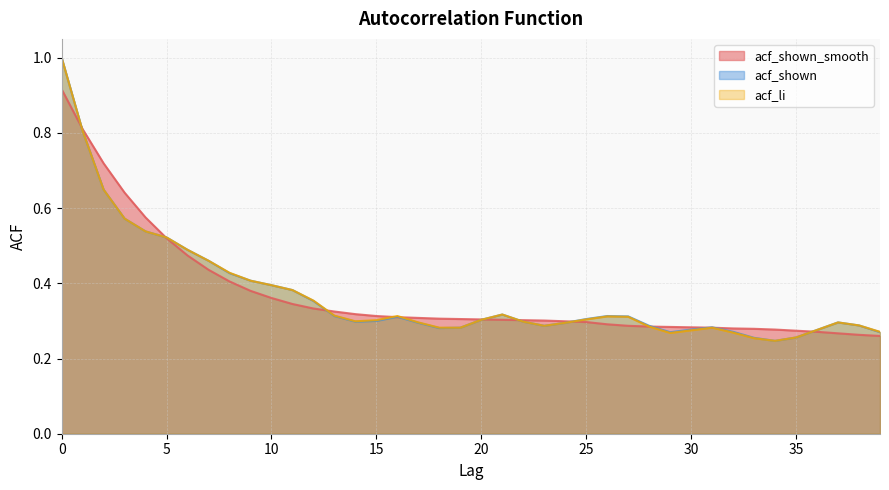

Reading left to right, transcribe all the data shown in this chart.

acf_shown_smooth: 0.9	0.8	0.7	0.6	0.6	0.5	0.5	0.4	0.4	0.4	0.4	0.3	0.3	0.3	0.3	0.3	0.3	0.3	0.3	0.3	0.3	0.3	0.3	0.3	0.3	0.3	0.3	0.3	0.3	0.3	0.3	0.3	0.3	0.3	0.3	0.3	0.3	0.3	0.3	0.3
acf_shown: 1.0	0.8	0.6	0.6	0.5	0.5	0.5	0.5	0.4	0.4	0.4	0.4	0.4	0.3	0.3	0.3	0.3	0.3	0.3	0.3	0.3	0.3	0.3	0.3	0.3	0.3	0.3	0.3	0.3	0.3	0.3	0.3	0.3	0.3	0.2	0.3	0.3	0.3	0.3	0.3
acf_li: 1.0	0.8	0.6	0.6	0.5	0.5	0.5	0.5	0.4	0.4	0.4	0.4	0.4	0.3	0.3	0.3	0.3	0.3	0.3	0.3	0.3	0.3	0.3	0.3	0.3	0.3	0.3	0.3	0.3	0.3	0.3	0.3	0.3	0.3	0.2	0.3	0.3	0.3	0.3	0.3